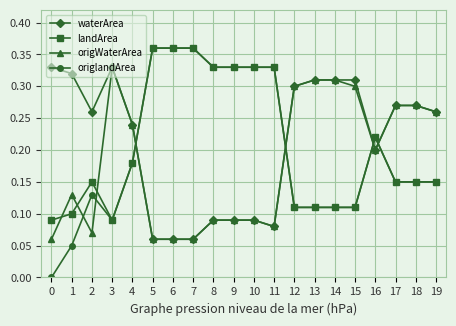

List the series in order of their overall mean, lowest first.

origWaterArea, origlandArea, landArea, waterArea